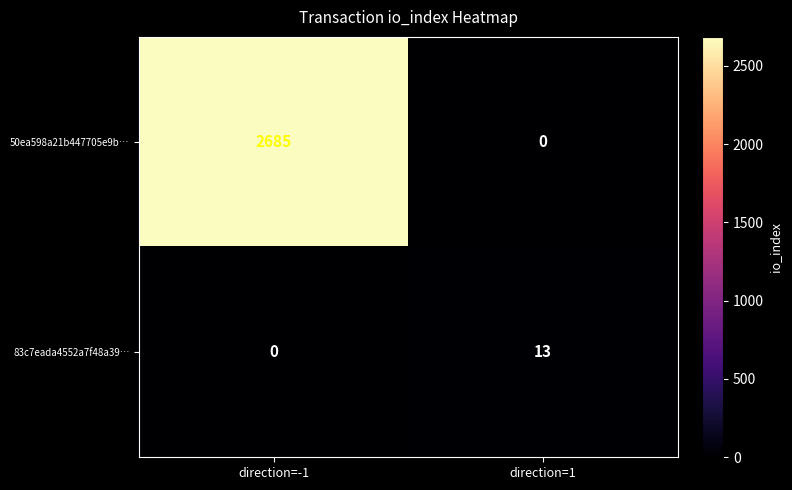

Rank the series at direction=1 from lowest to highest value.

50ea598a21b447705e9b…, 83c7eada4552a7f48a39…